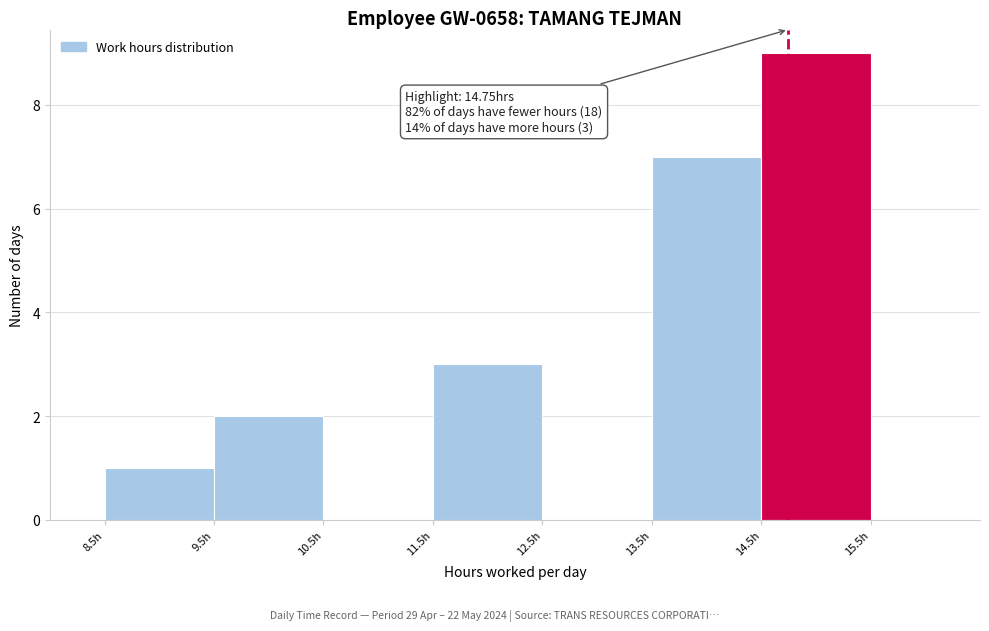

Over which range of the x-axis is the bar tallest?

14.5 to 15.5